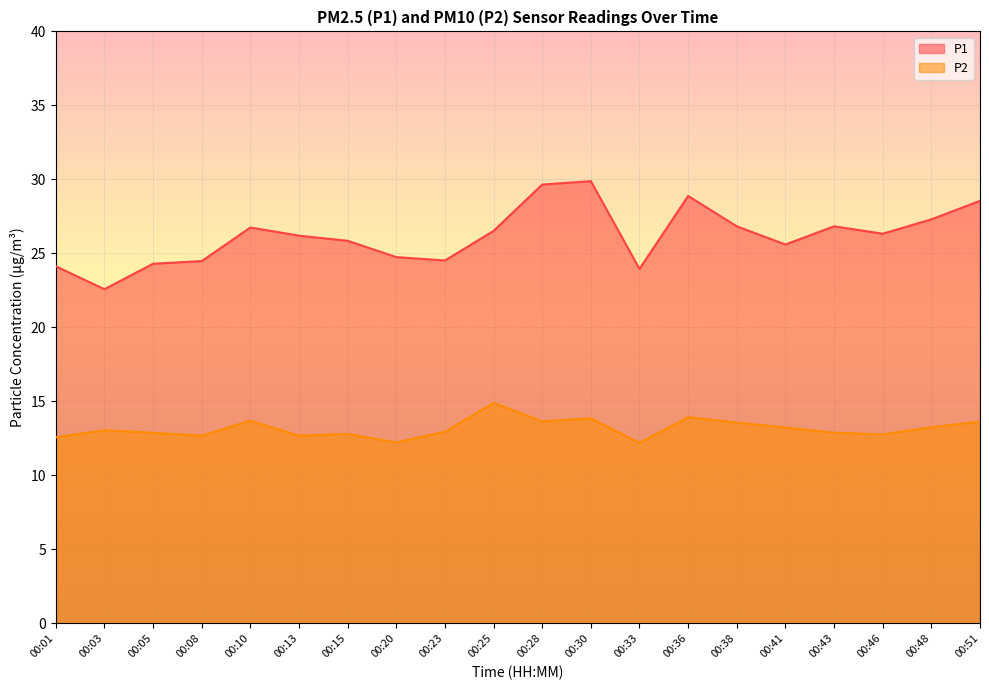

How many values in the P1 series are below 26?

9